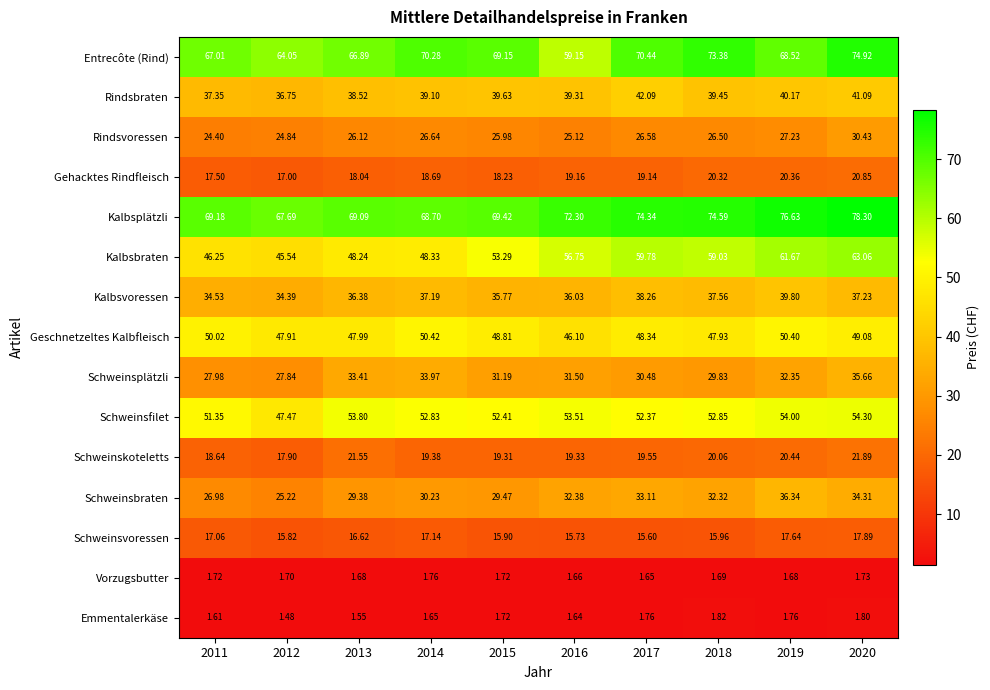

Which series has the largest total across all categories?

Kalbsplätzli